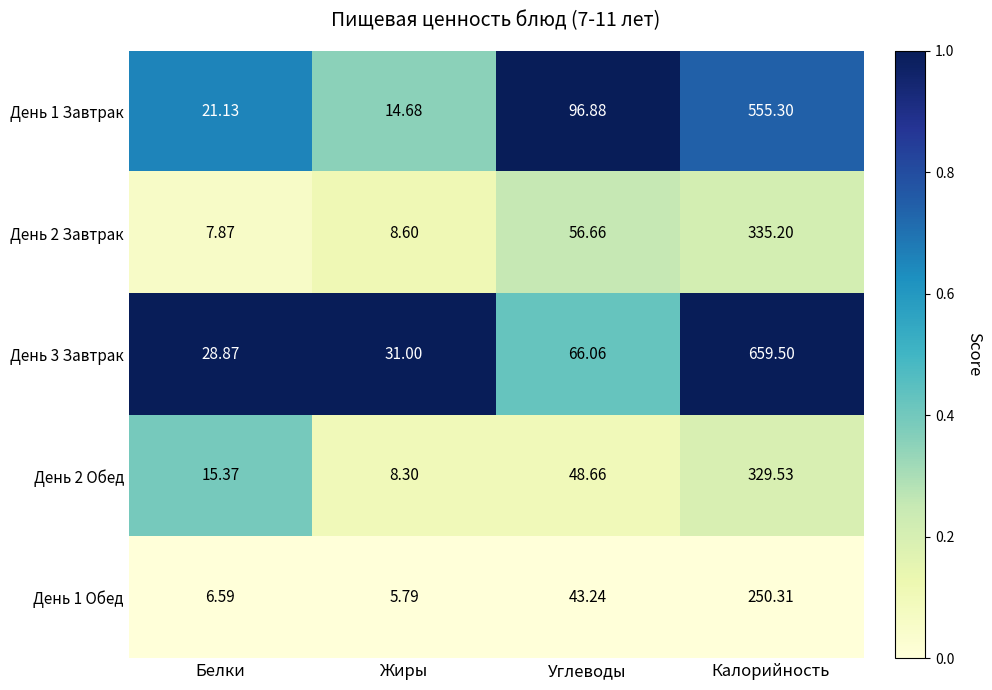

Which category has the highest value across all series?

Калорийность